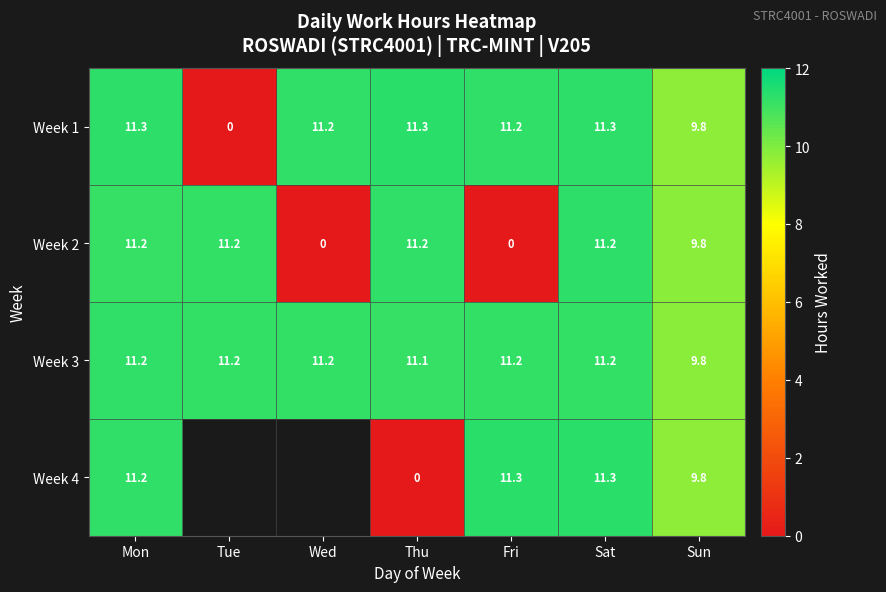

Where does the Week 3 series first go above 11?

Mon